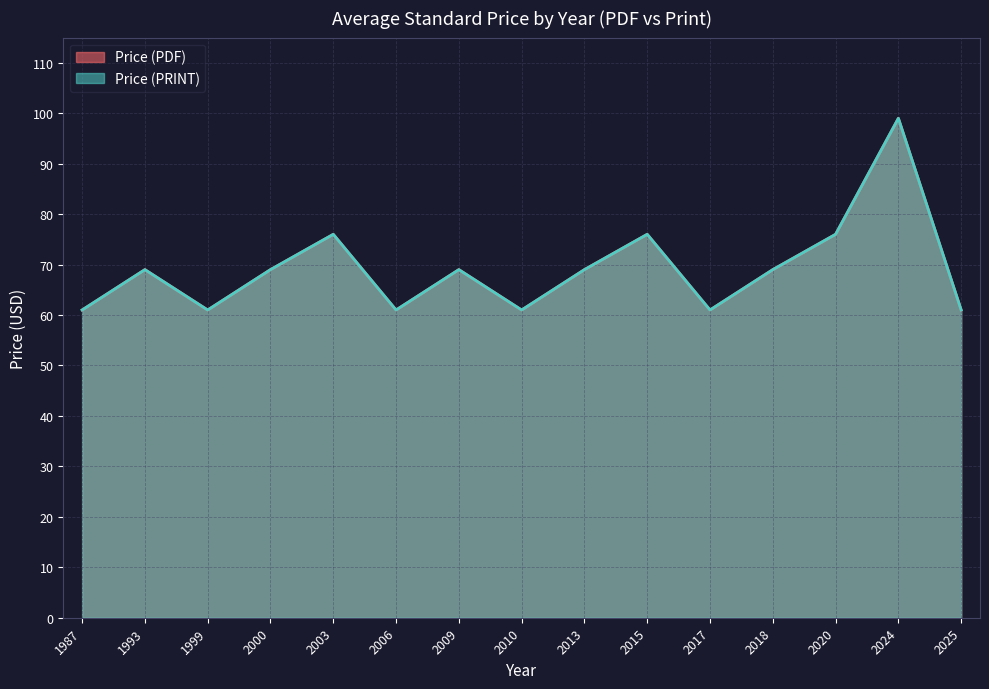

Reading left to right, transcribe all the data shown in this chart.

Price (PDF): 1987=61	1993=69	1999=61	2000=69	2003=76	2006=61	2009=69	2010=61	2013=69	2015=76	2017=61	2018=69	2020=76	2024=99	2025=61
Price (PRINT): 1987=61	1993=69	1999=61	2000=69	2003=76	2006=61	2009=69	2010=61	2013=69	2015=76	2017=61	2018=69	2020=76	2024=99	2025=61